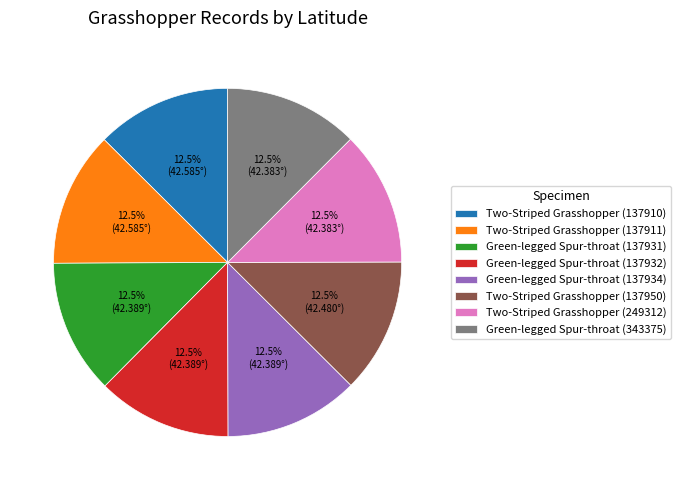

What portion of the pie excludes Two-Striped Grasshopper (137910)?

87.5%